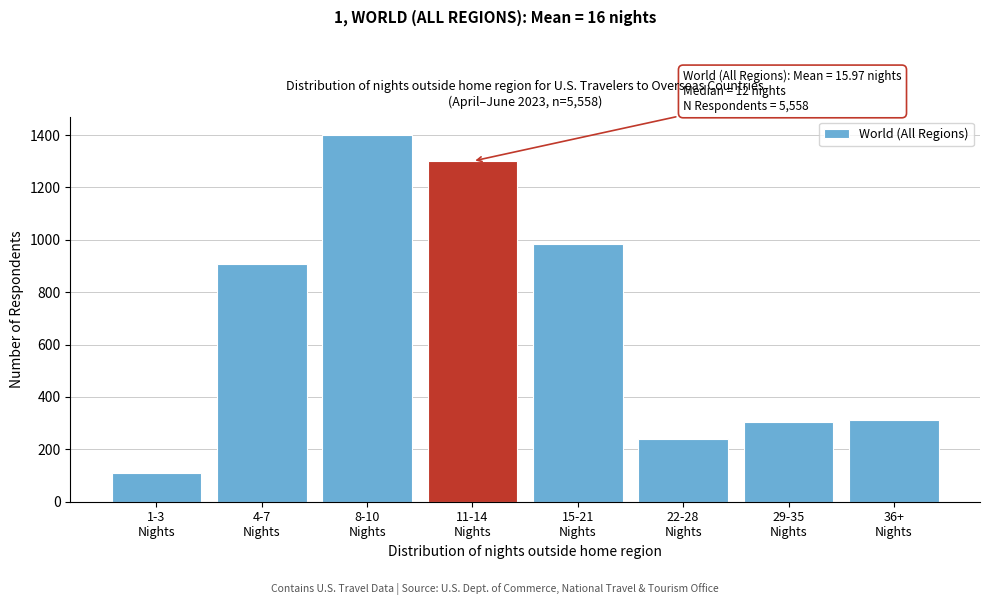

What is the minimum value shown in the chart?

111.2